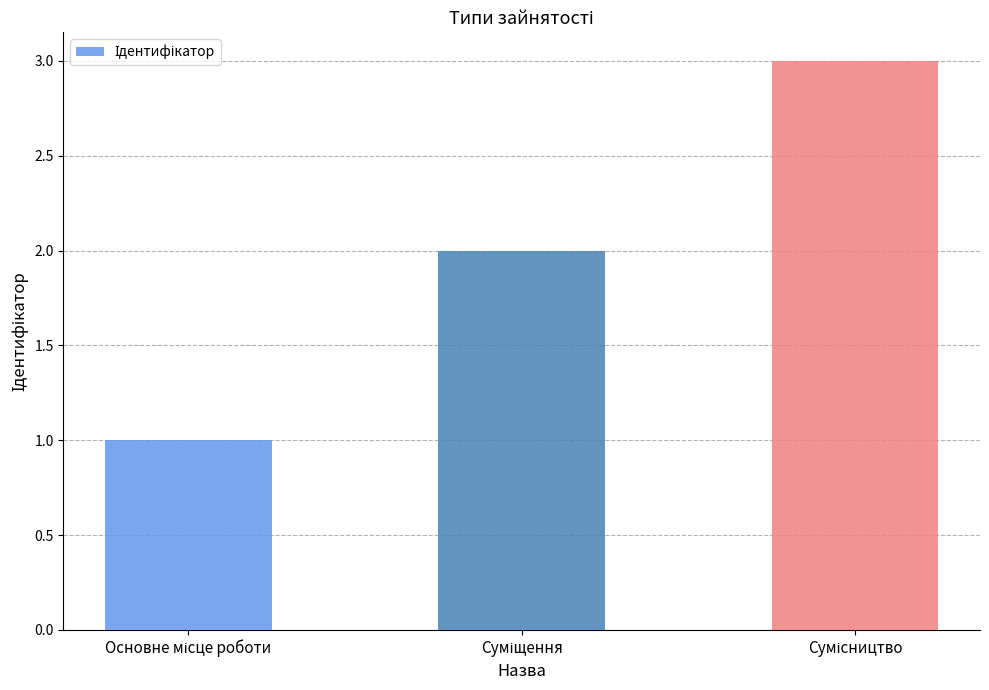

What is the greatest value displayed?

3